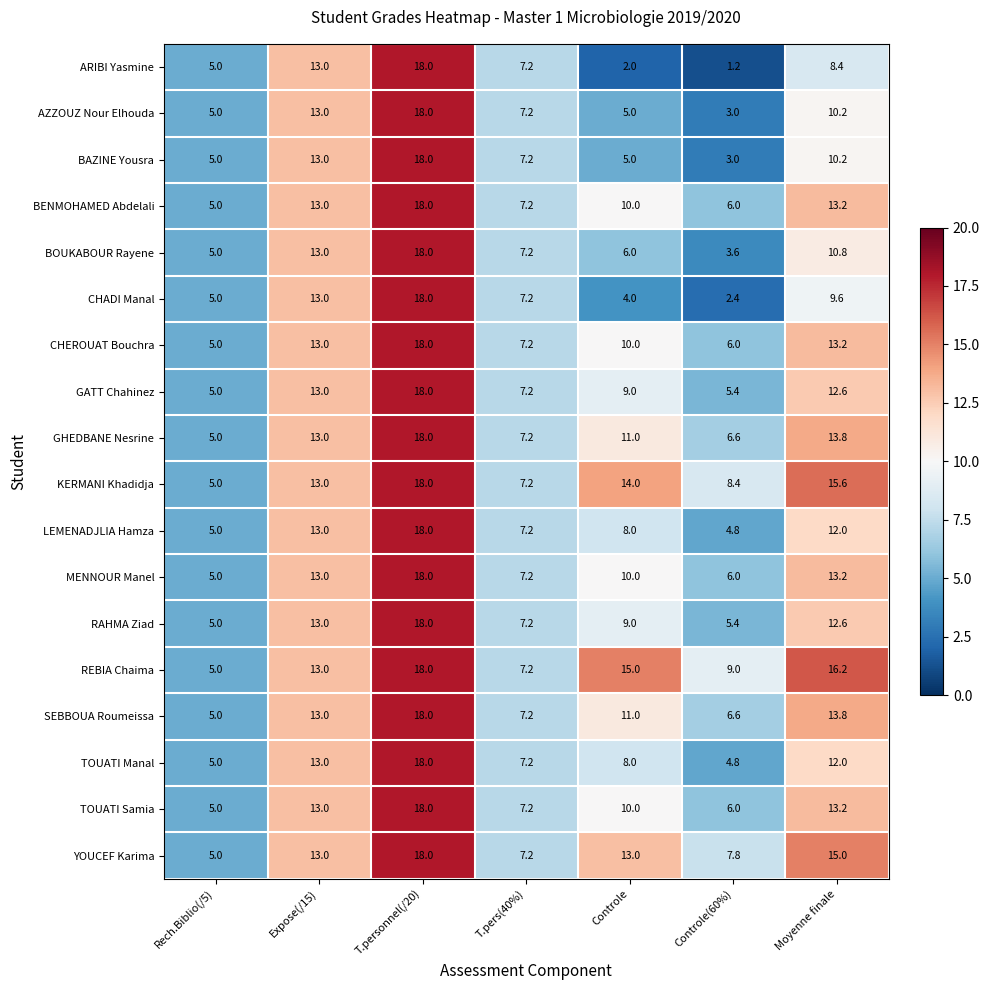

What is the minimum value shown in the chart?

1.2